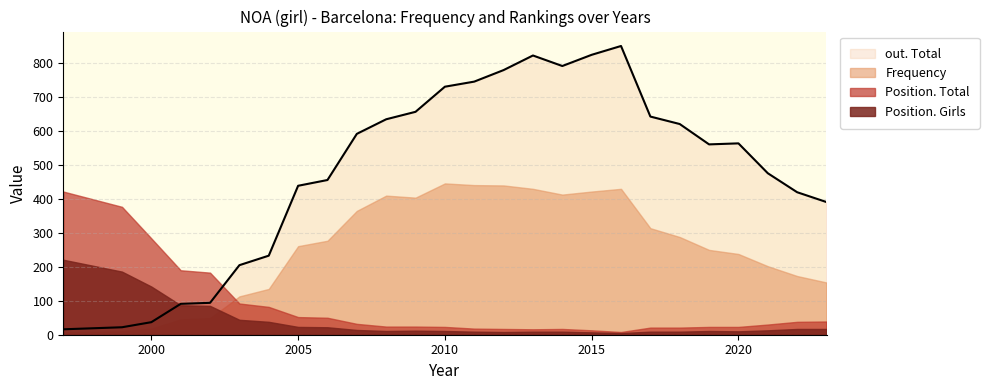

Read the Frequency value at 2006, to the nearest 10.

280